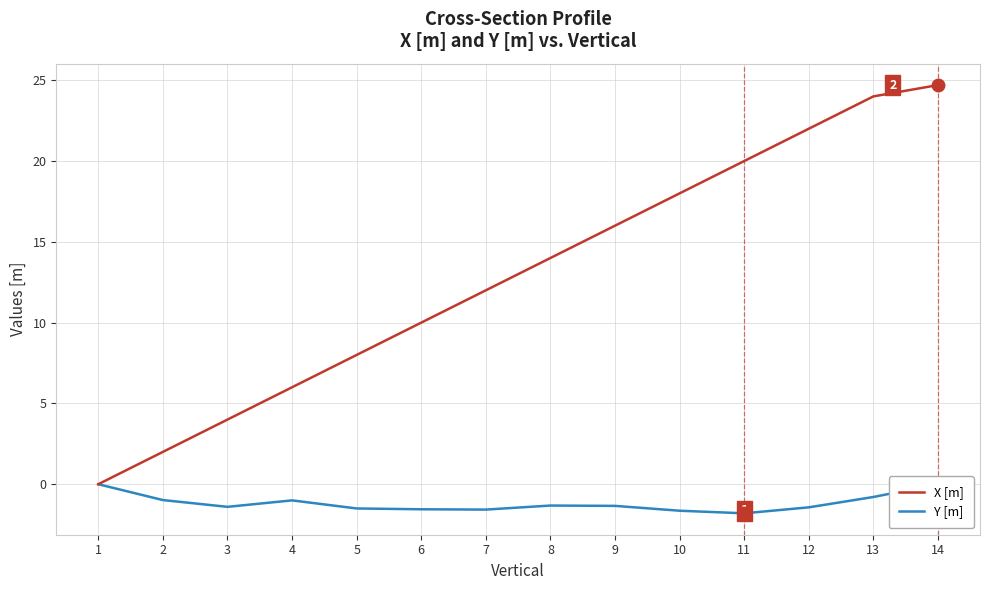

True or false: Y [m] and X [m] cross at least once.

False